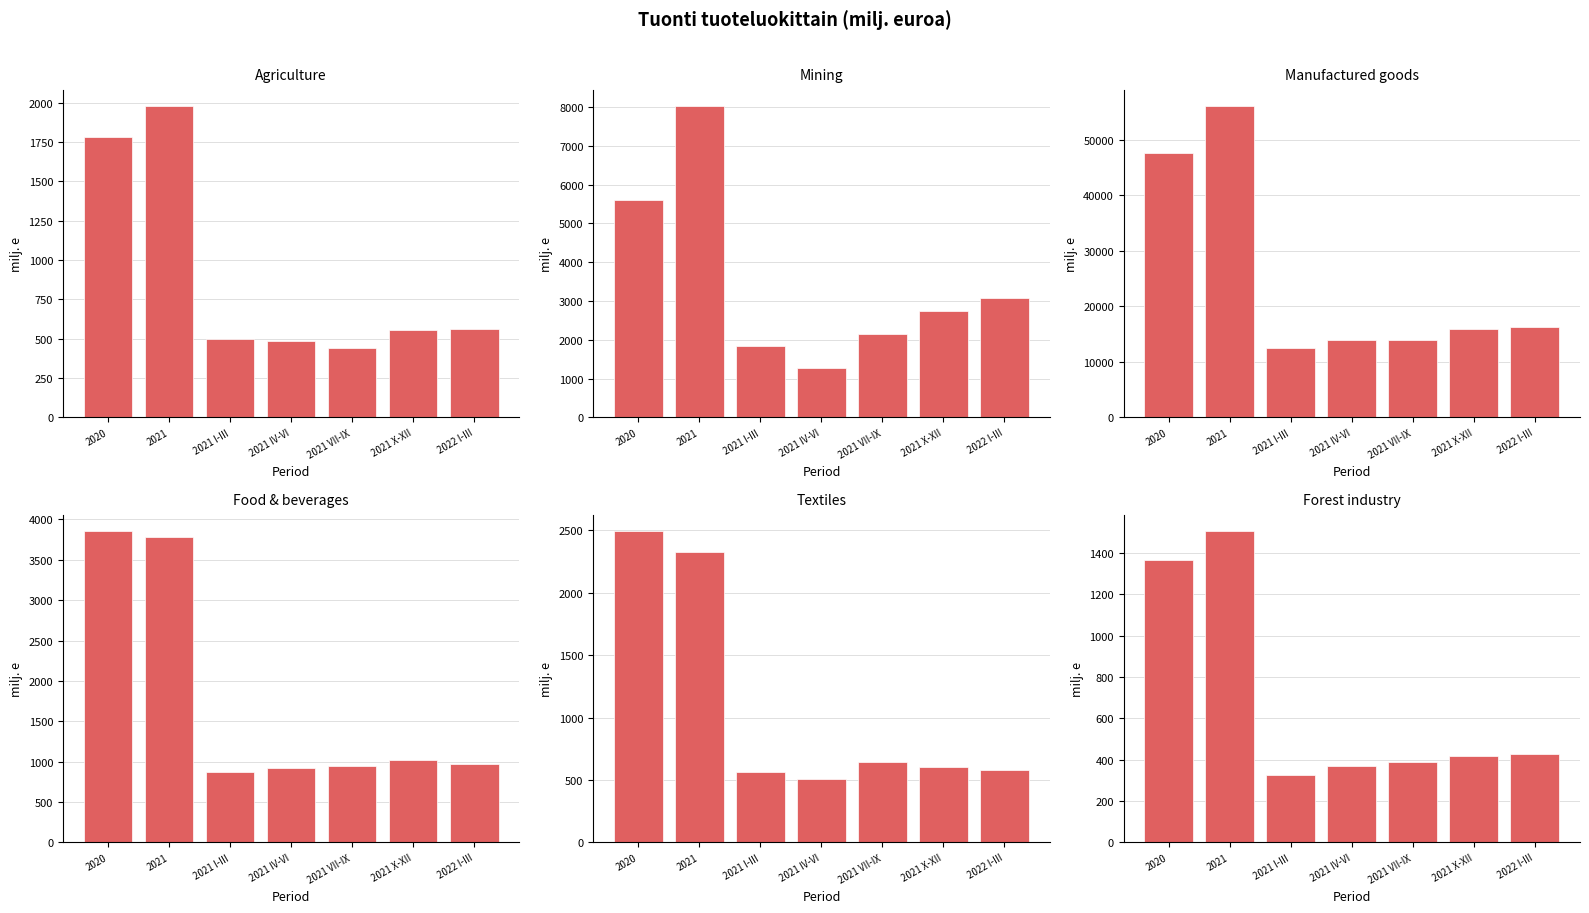

What is the difference between the highest and lowest values at 2021?

54639.6